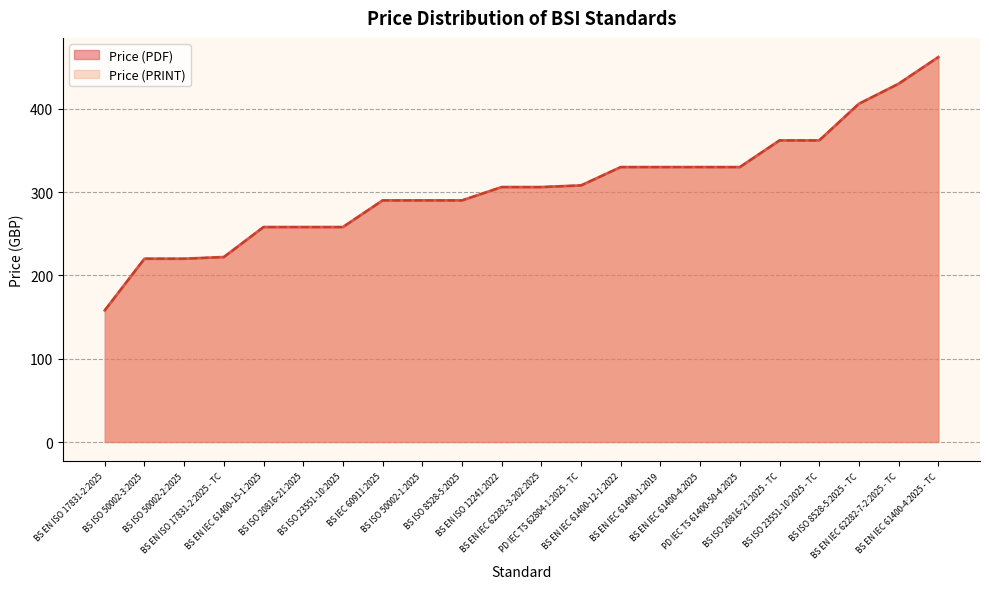

Which series changed the most between PD IEC TS 62804-1:2025 - TC and BS EN IEC 62282-7-2:2025 - TC?

Price (PDF)